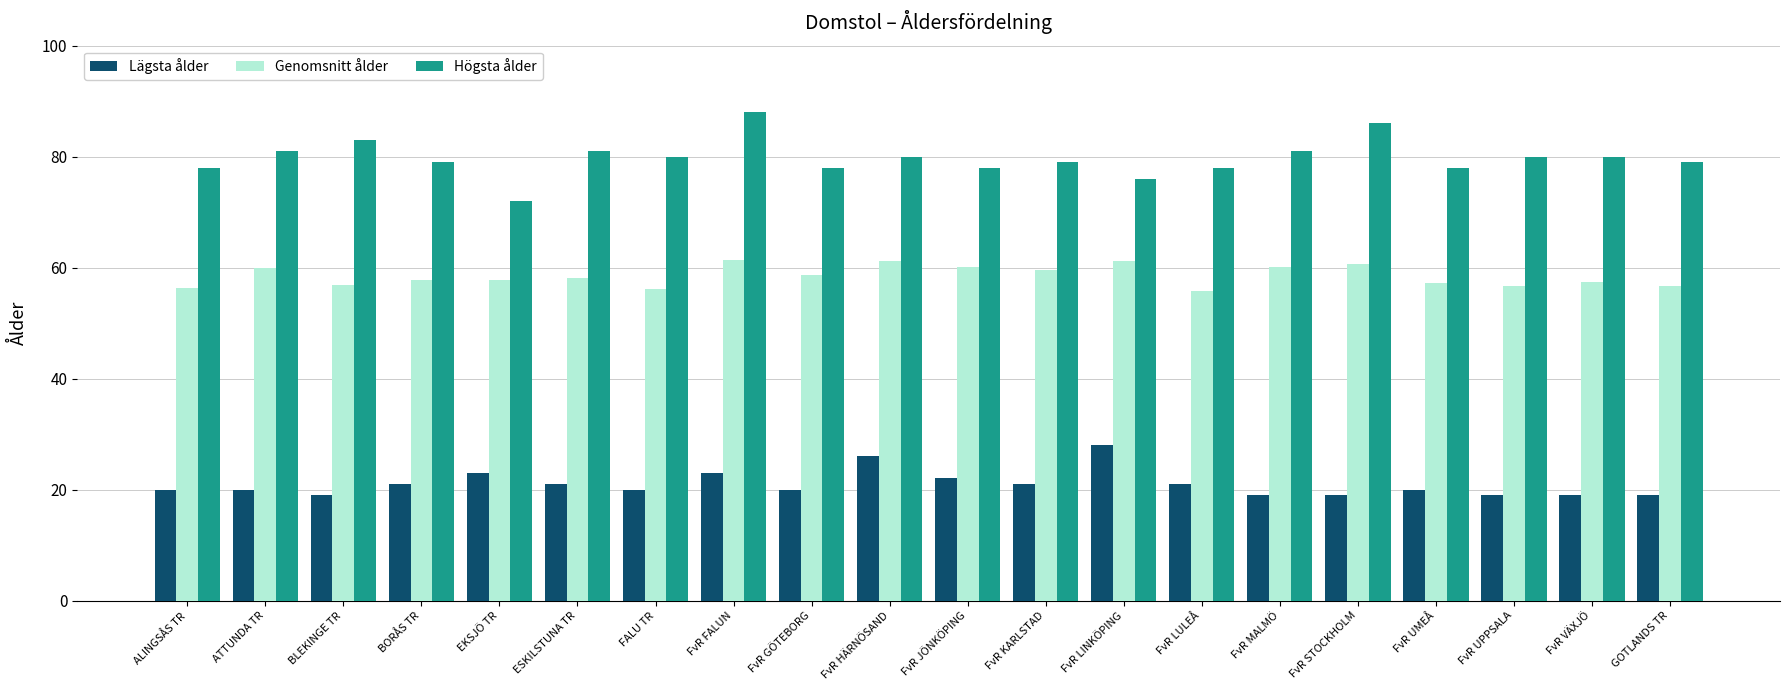

What position from the right is FvR GÖTEBORG?

12